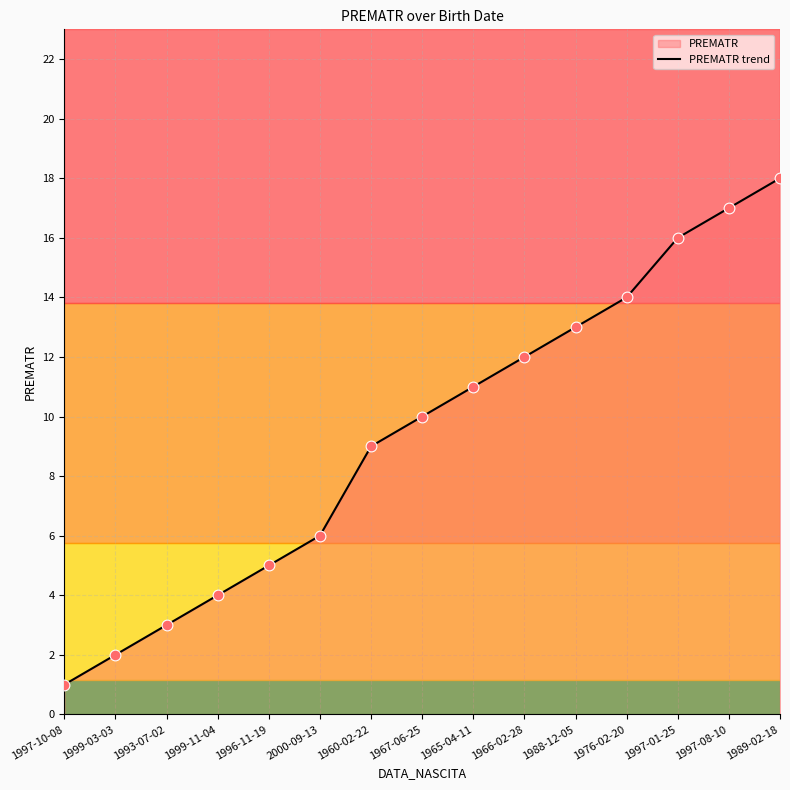

Between 1997-01-25 and 1965-04-11, which is larger?

1997-01-25